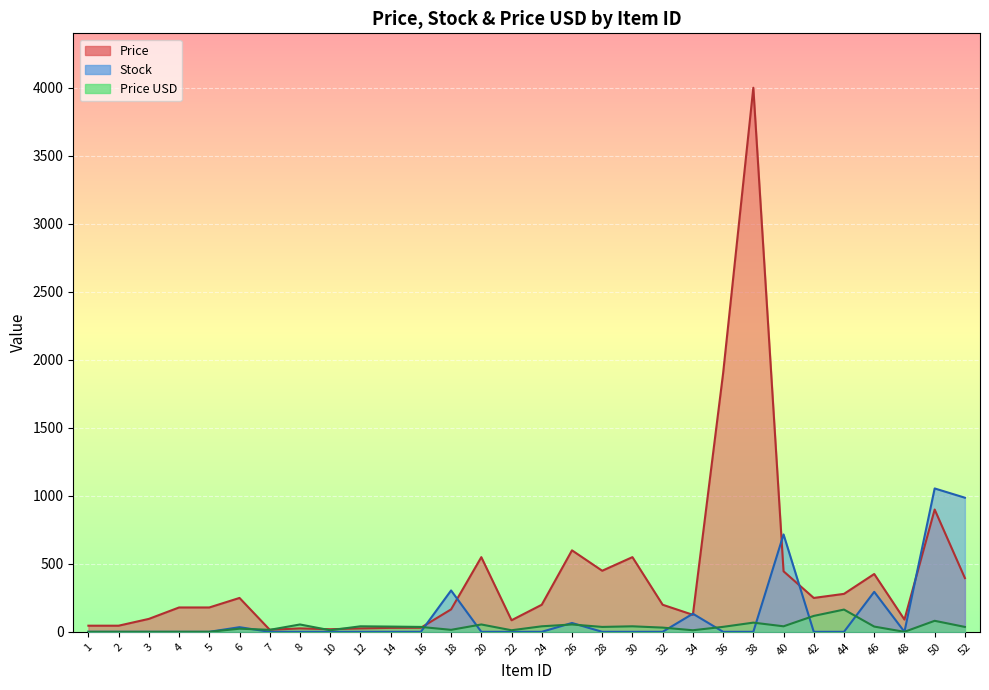

How many distinct data groups are displayed?

3